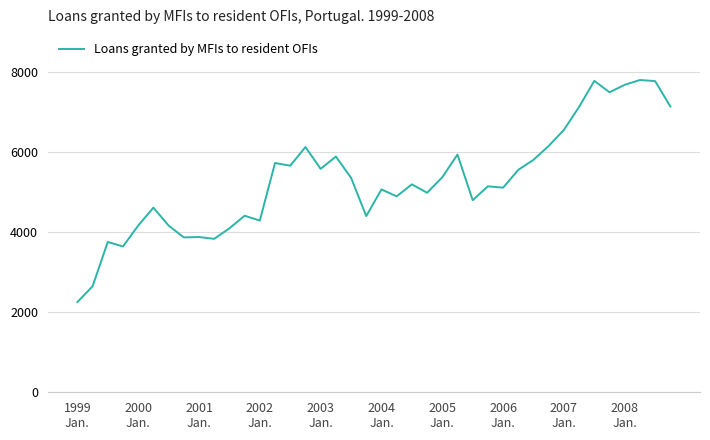

Is this an area chart (filled region under the line)?

No